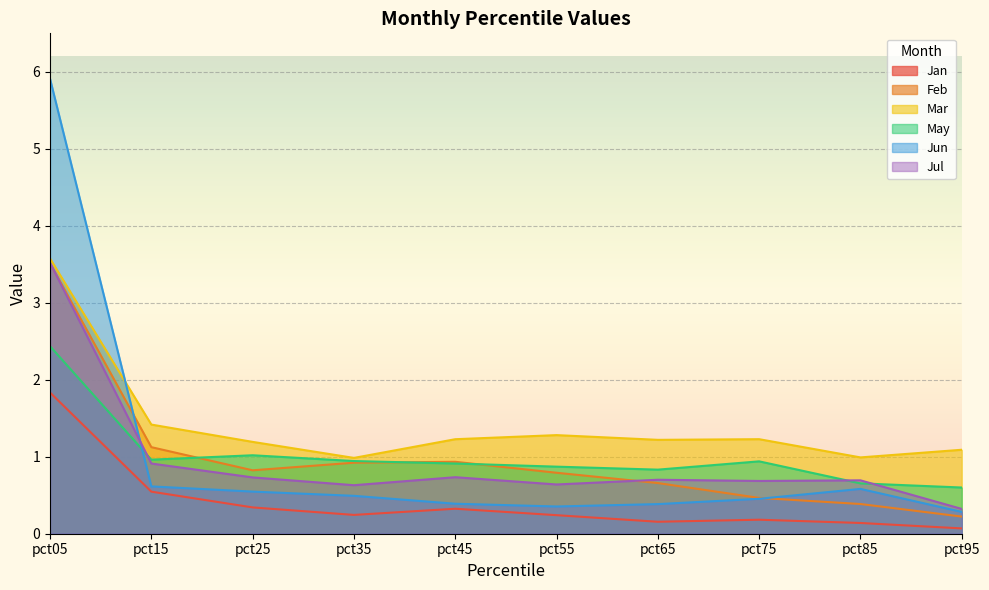

Rank the categories by Jan value from lowest to highest.

pct95, pct85, pct65, pct75, pct55, pct35, pct45, pct25, pct15, pct05